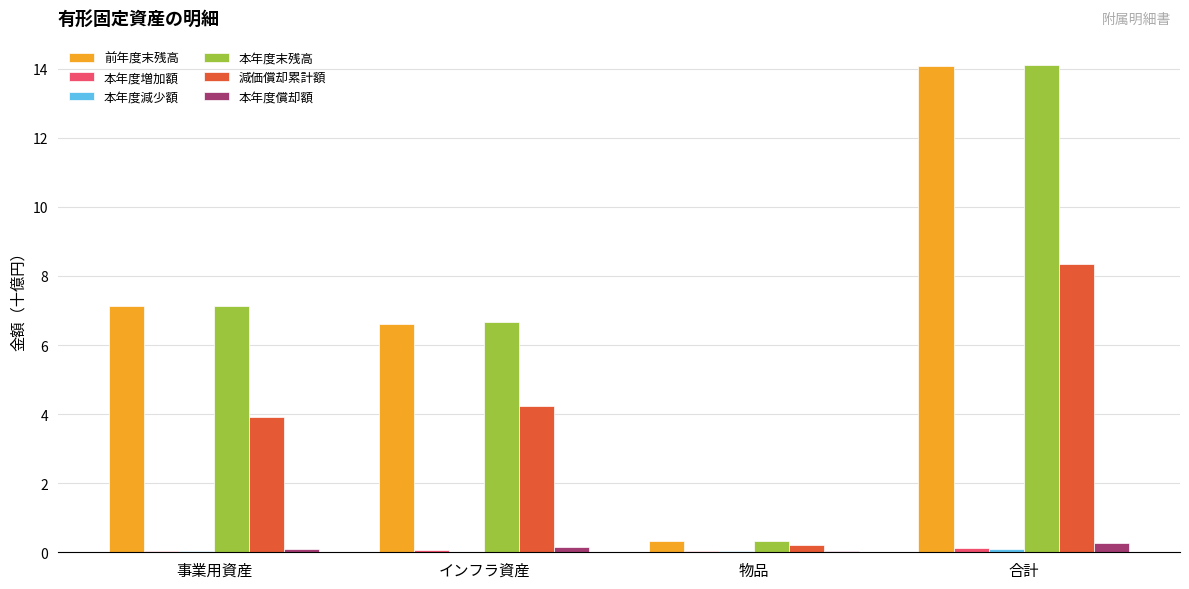

True or false: 本年度末残高 has a value of 11.6 at 事業用資産.

False